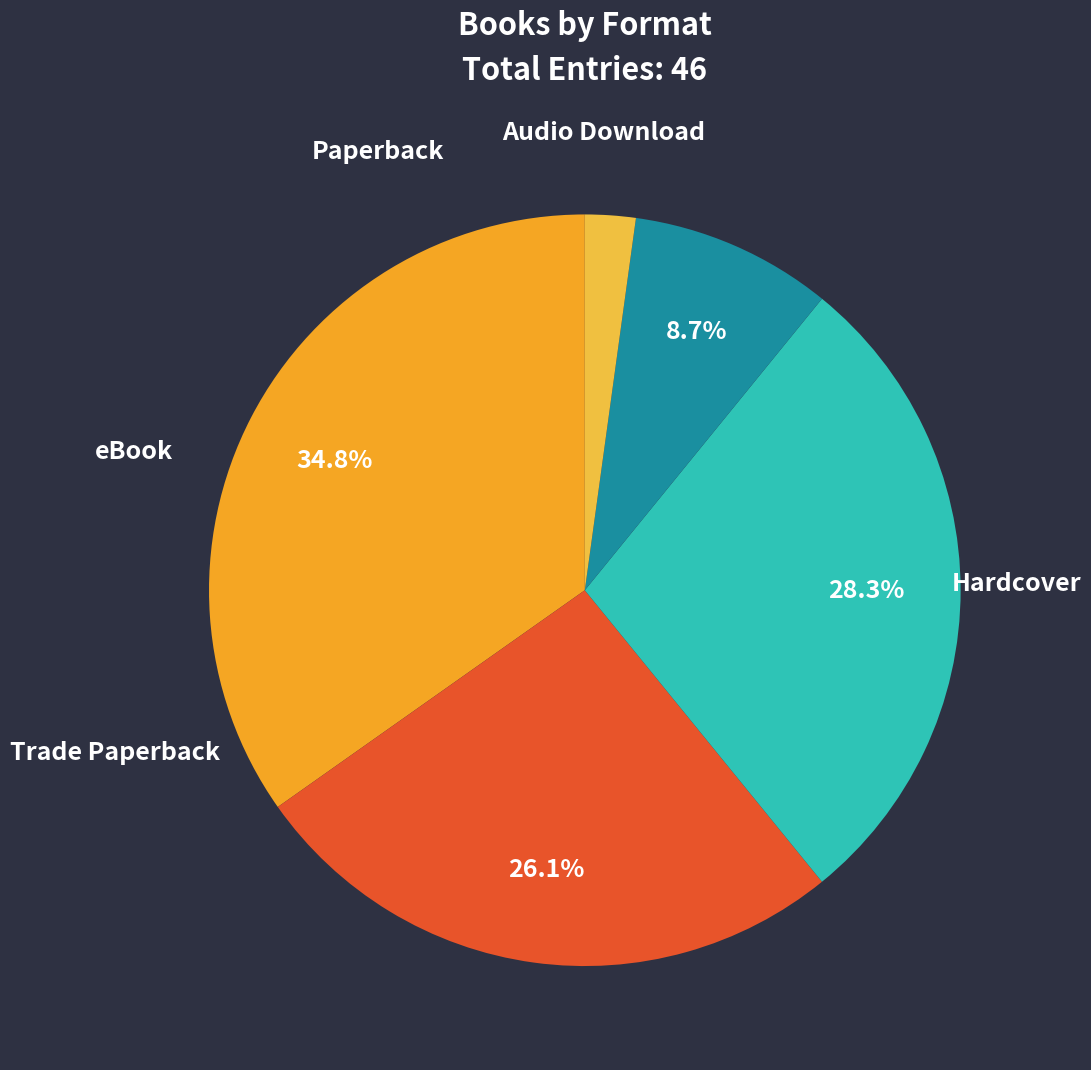

Approximately how many times larger is the value at Trade Paperback compared to Audio Download?

3.0